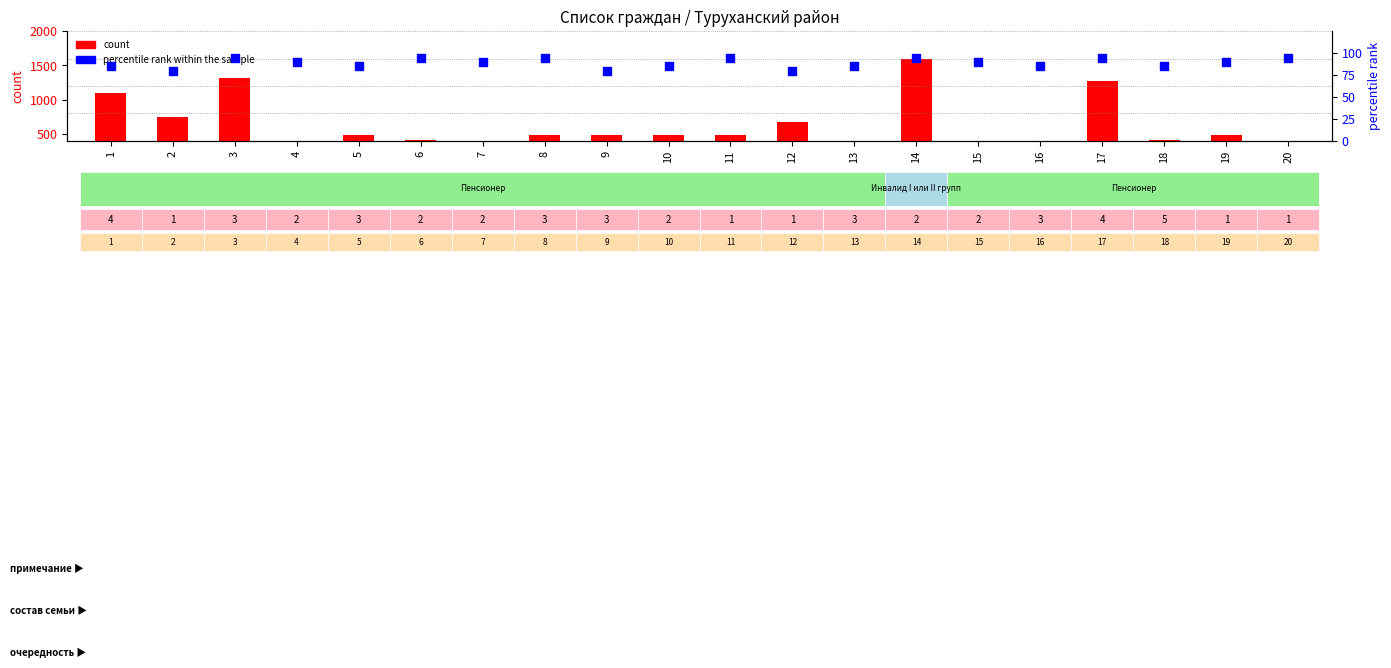

Is the value of percentile rank within the sample at 15 greater than the value of count at 2?

No